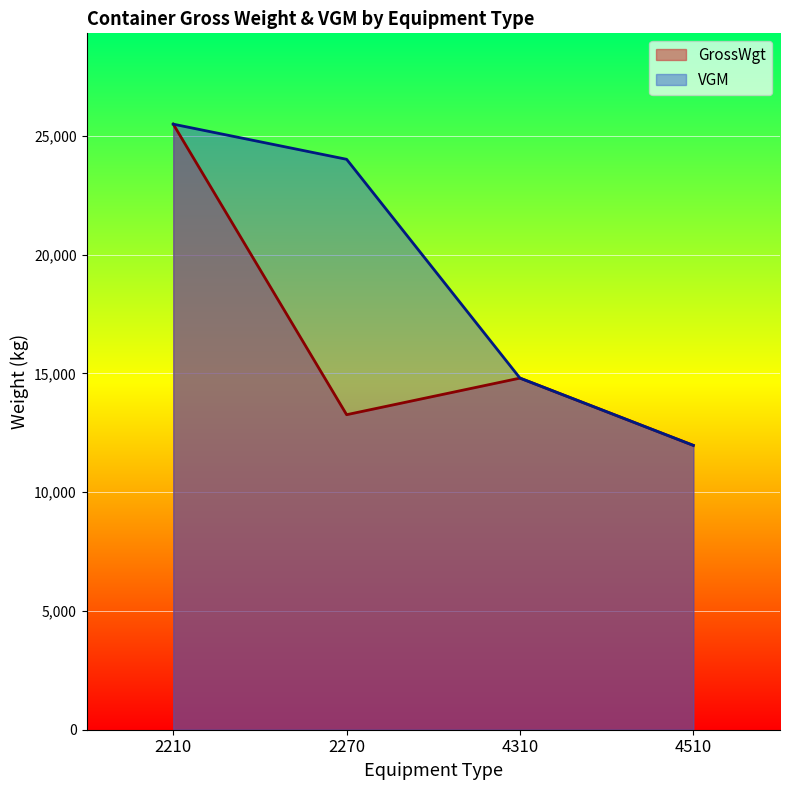

The VGM series shows 8303 at ALCU0520111. True or false?

False